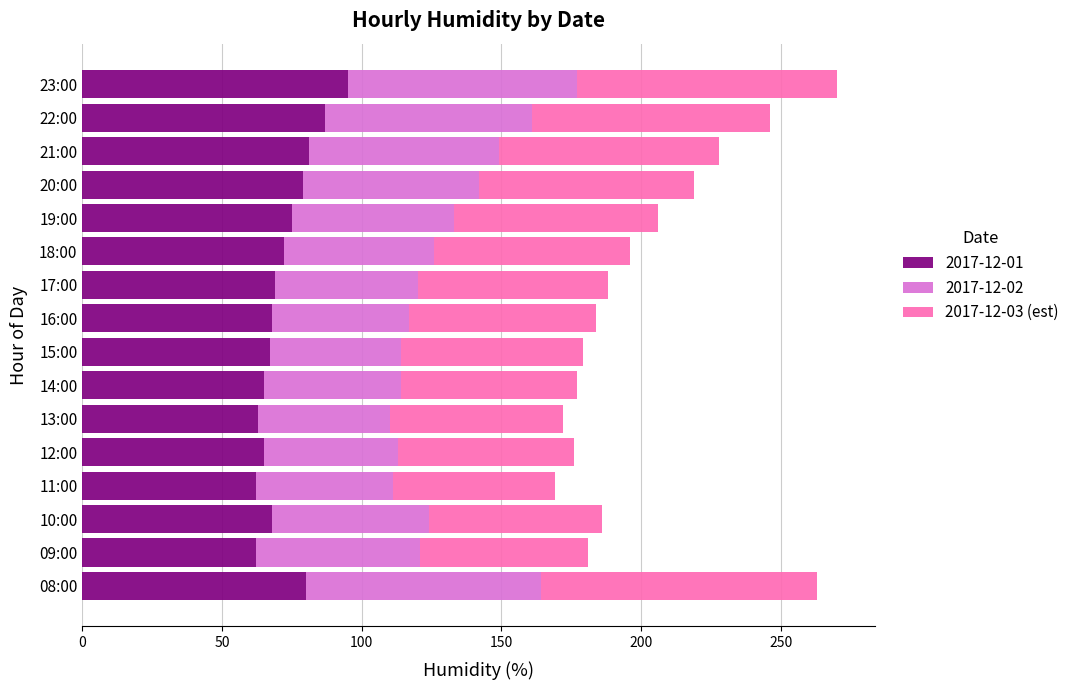

What is the total value across all series at 22:00?

246